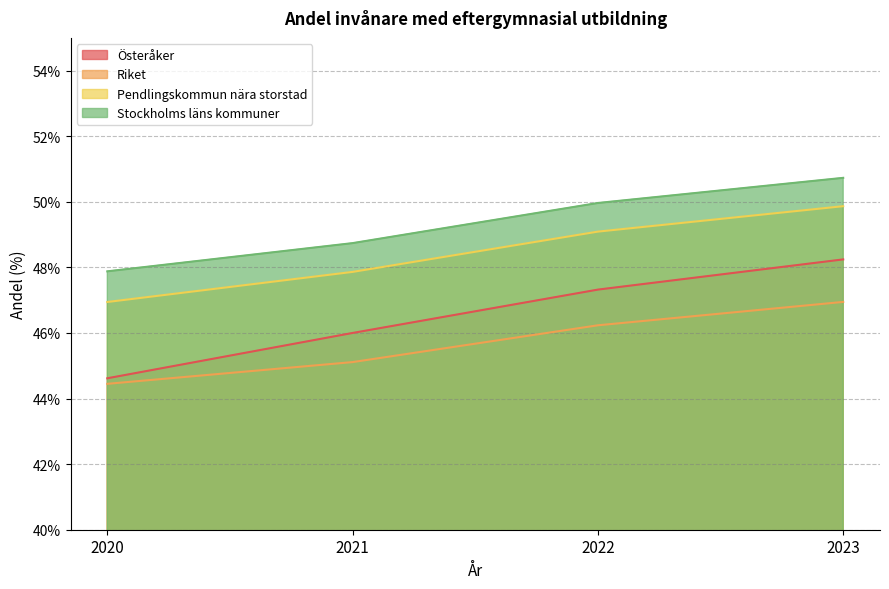

How many values in the Stockholms läns kommuner series exceed 49?

2